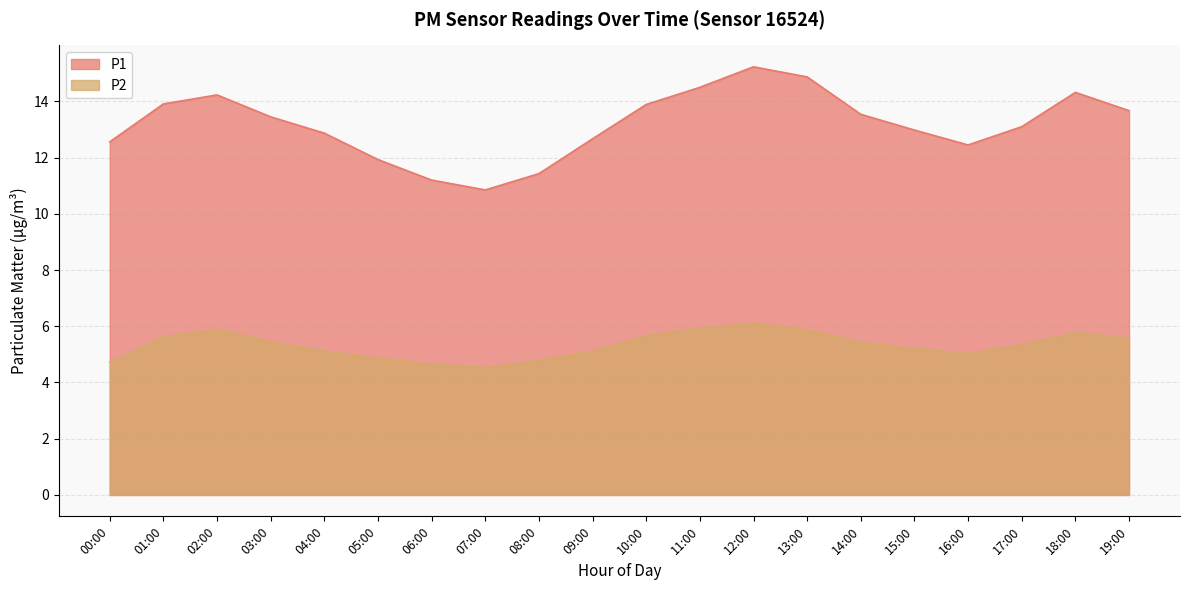

Which series has the largest range (max minus min)?

P1